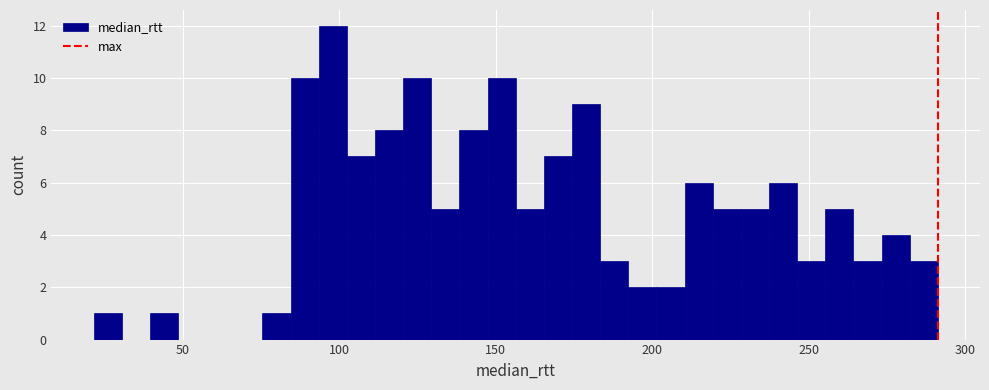

Around what value on the x-axis is the tallest bar? Give the approximate position of its centre, as read against the axis.

100